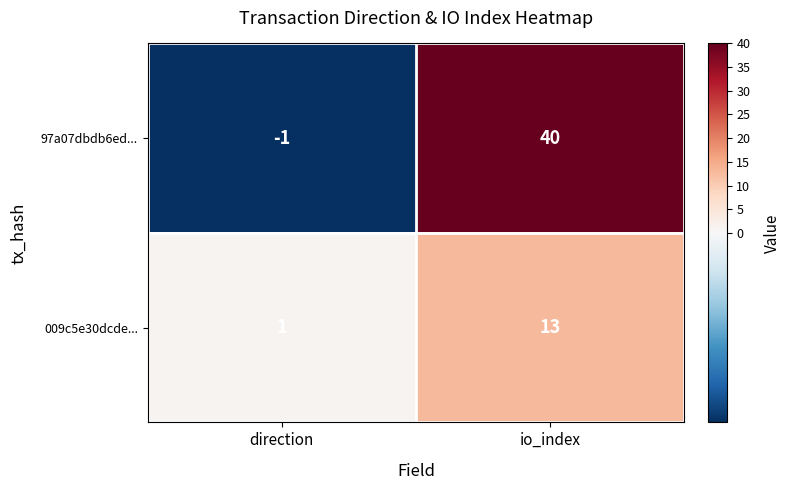

Which series has the largest total across all categories?

97a07dbdb6ed...